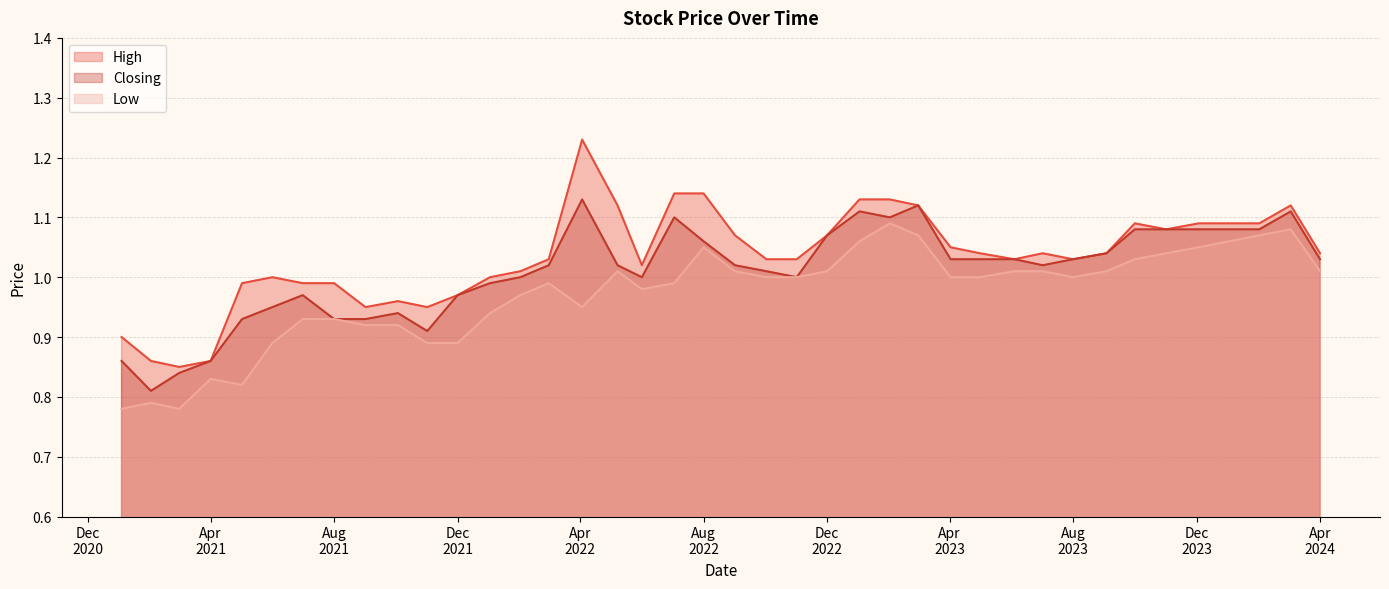

Which series has the largest range (max minus min)?

High